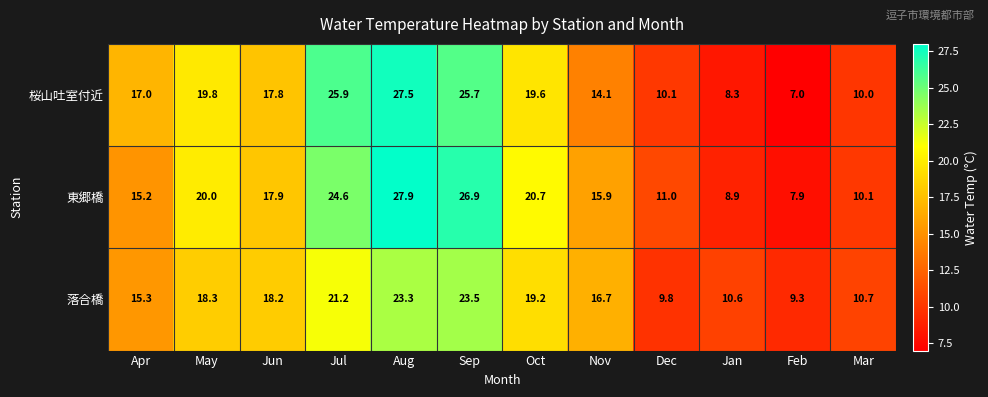

Which category has the lowest value in the 東郷橋 series?

Feb